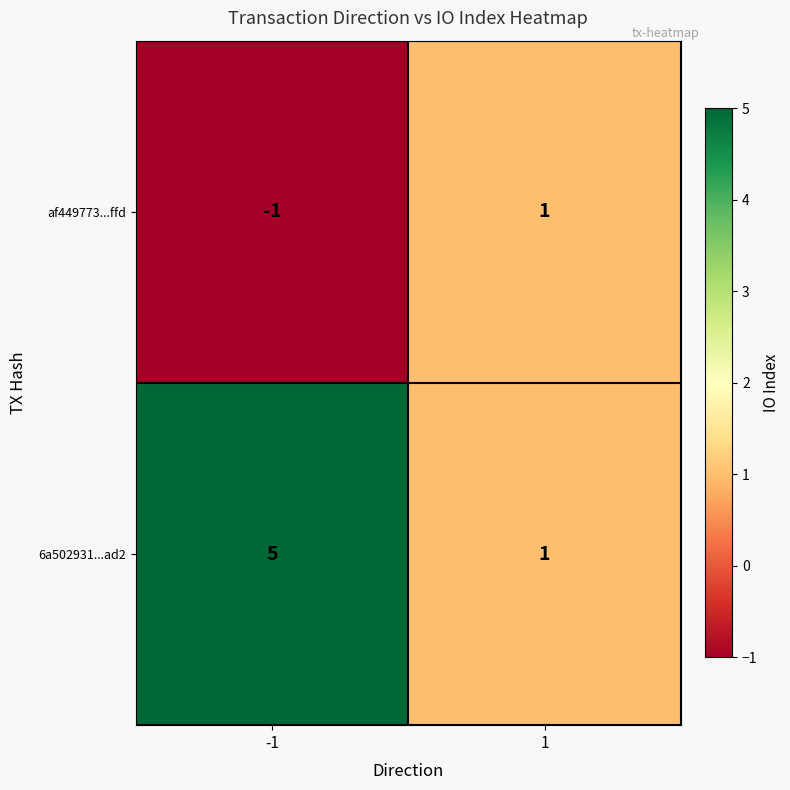

What is the sum of all 6a502931...ad2 values?

6